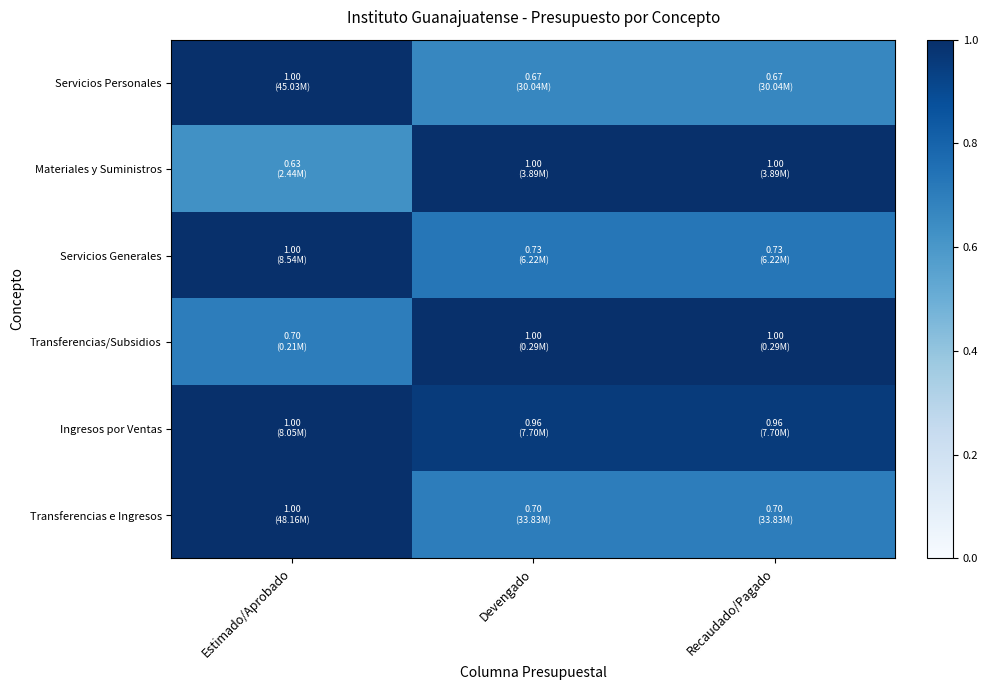

Which series has the largest range (max minus min)?

Materiales y Suministros